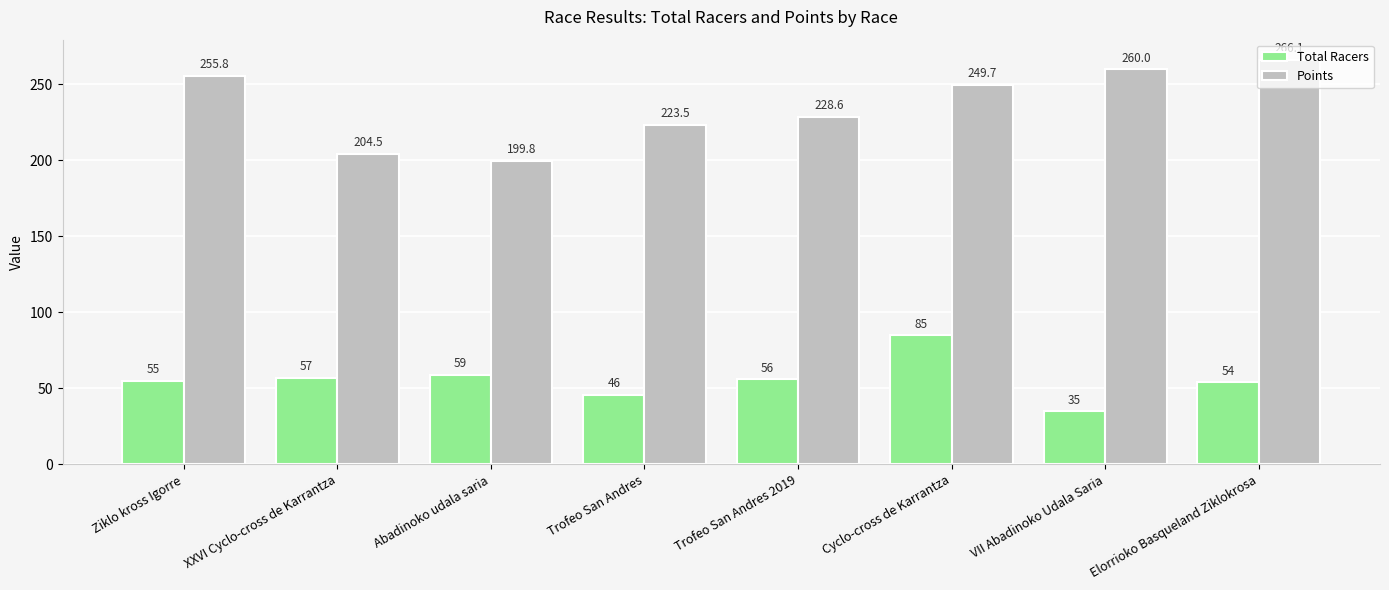

What is the total value across all series at Ziklo kross Igorre?

310.8